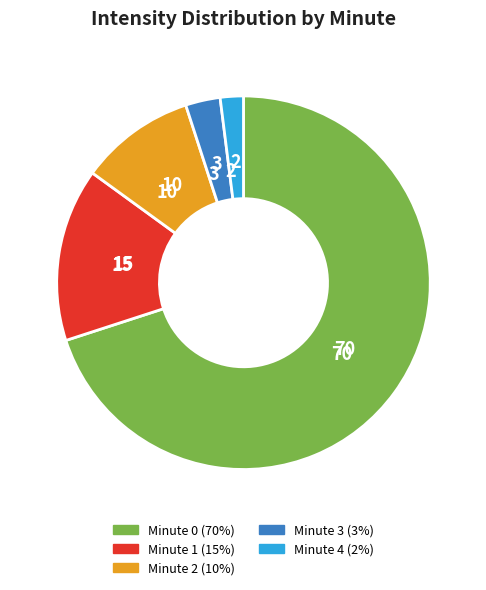

What is the ratio of the value at Minute 1 (15%) to the value at Minute 4 (2%)?

7.5